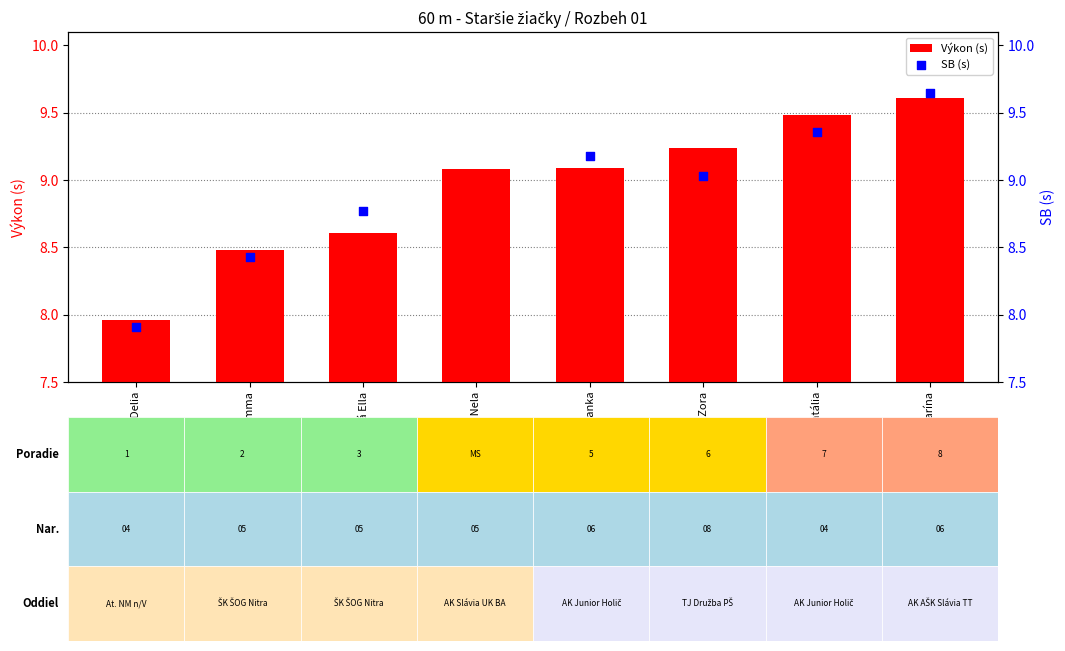

At which category is the sum across all series the highest?

Ďurišová Katarína